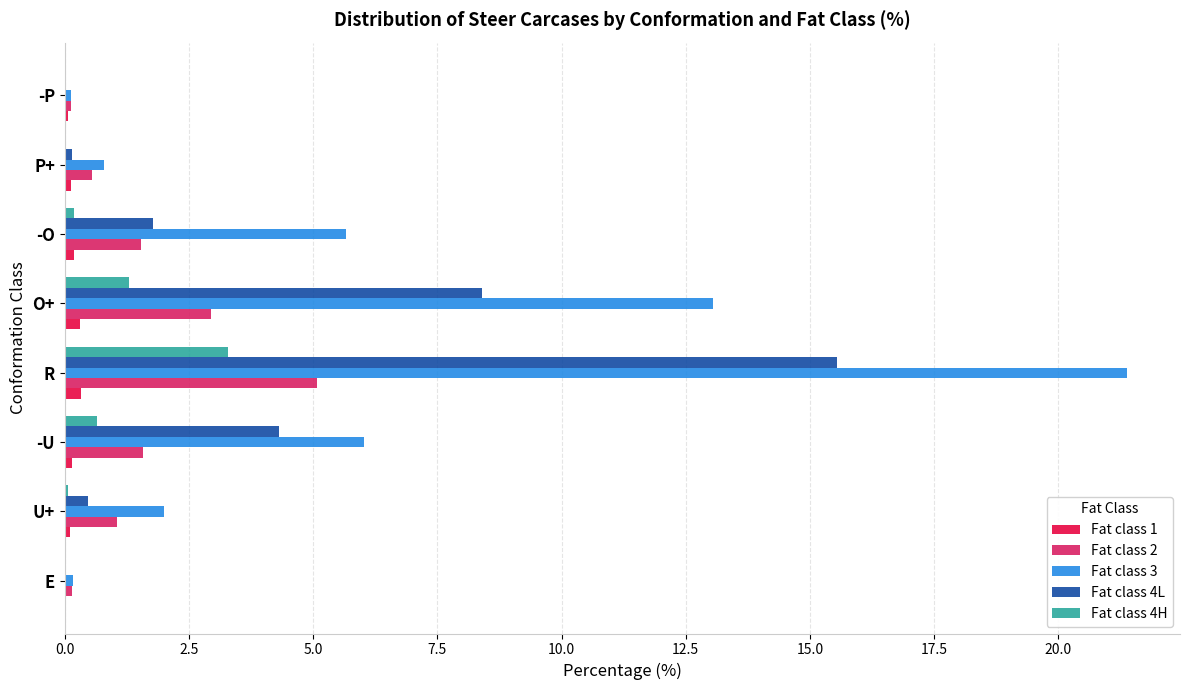

How many distinct data groups are displayed?

5